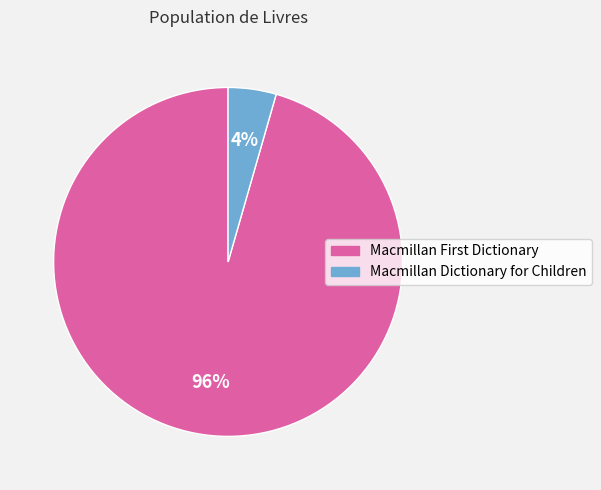

Is there a majority slice in this chart?

Yes